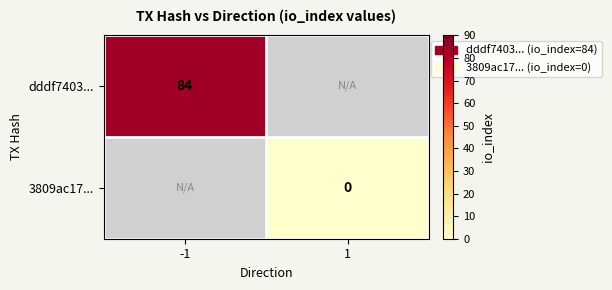

Is the value of 3809ac17... at 1 greater than the value of dddf7403... at -1?

No